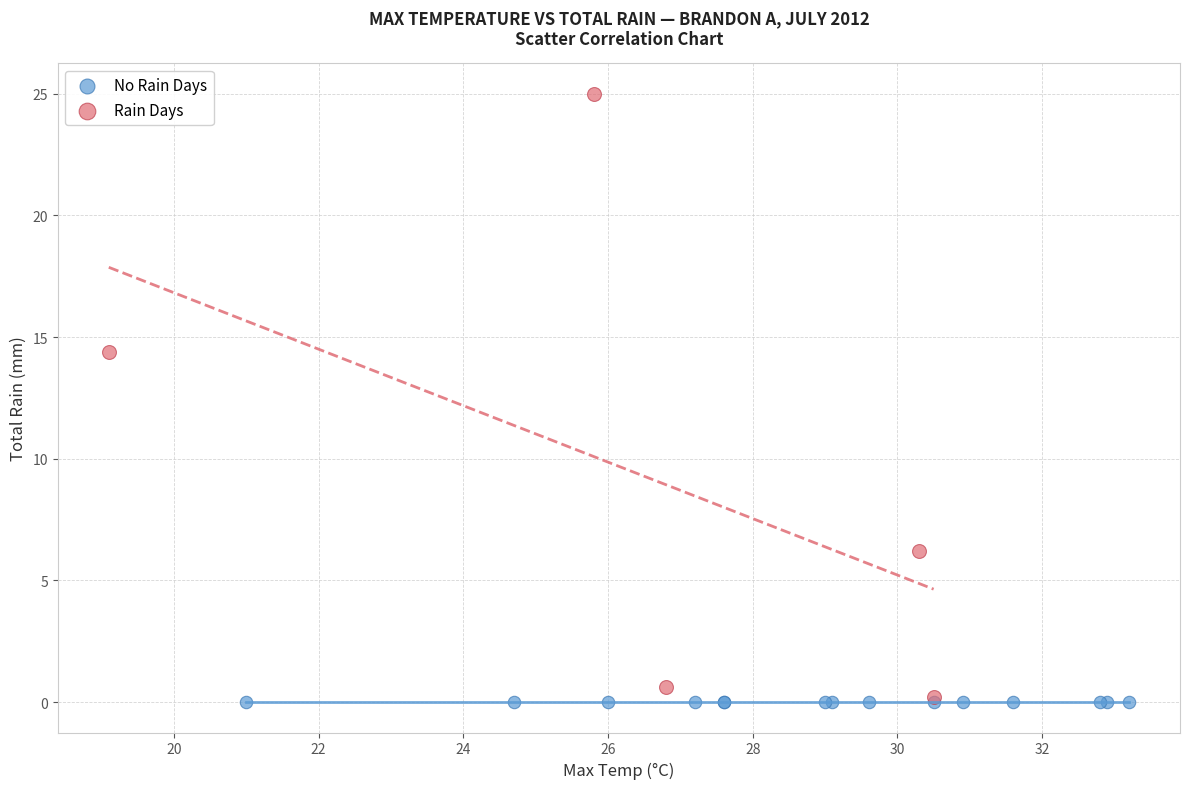

What are all the series names shown in the legend?

No Rain Days, Rain Days